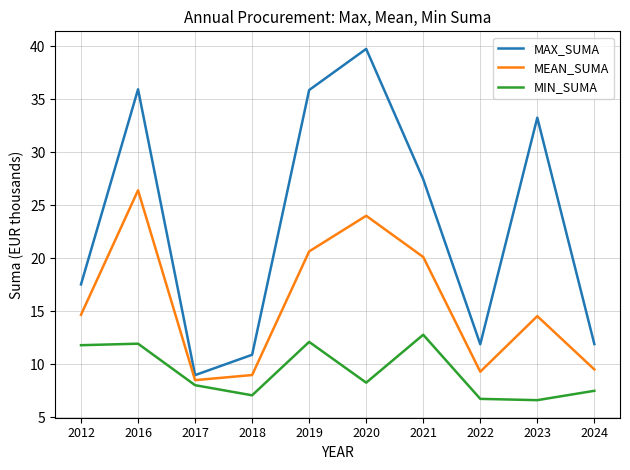

True or false: MIN_SUMA and MAX_SUMA intersect in this chart.

False